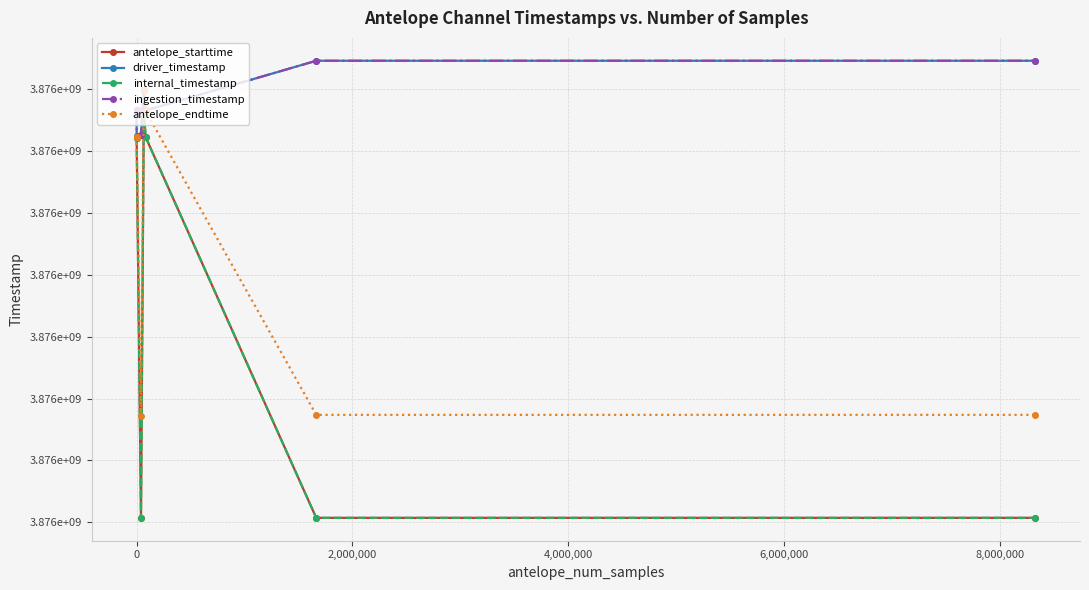

Reading left to right, what are all the values shown in this chart?

antelope_starttime: 3876230636.6	3876230632.8	3876230569.4	3876230512.0	3876076800.0	3876241228.5	3876241216.2	3876230685.0	3876076800.0	3876076800.0
driver_timestamp: 3876241480.8	3876241480.8	3876241480.8	3876230980.7	3876231580.8	3876249880.8	3876249880.8	3876241480.8	3876261581.0	3876261581.0
internal_timestamp: 3876230636.6	3876230632.8	3876230569.4	3876230512.0	3876076800.0	3876241228.5	3876241216.2	3876230685.0	3876076800.0	3876076800.0
ingestion_timestamp: 3876241484.9	3876241484.9	3876241484.9	3876230985.4	3876231581.2	3876249881.7	3876249881.7	3876241484.9	3876261582.3	3876261582.3
antelope_endtime: 3876230662.0	3876230662.0	3876230602.0	3876230632.8	3876117889.0	3876249600.0	3876249600.0	3876241228.5	3876118427.3	3876118436.6